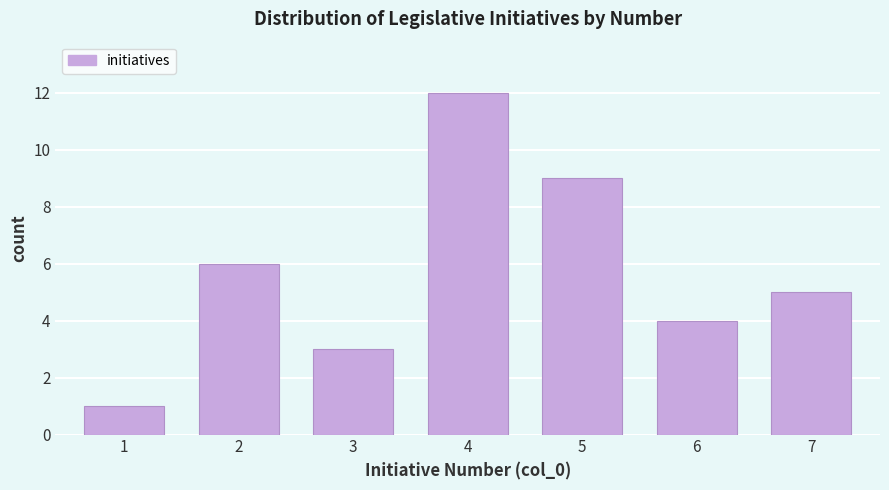

Reading left to right, what are all the values shown in this chart?

1	6	3	12	9	4	5